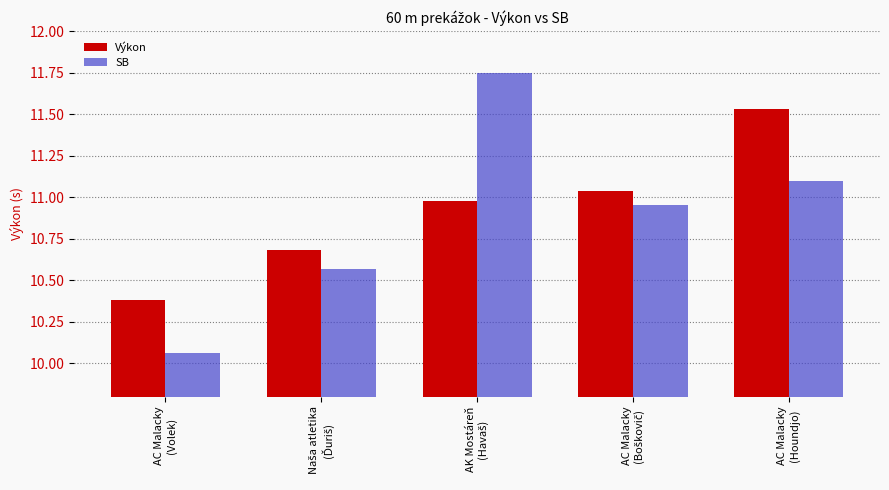

Which series has the largest range (max minus min)?

SB